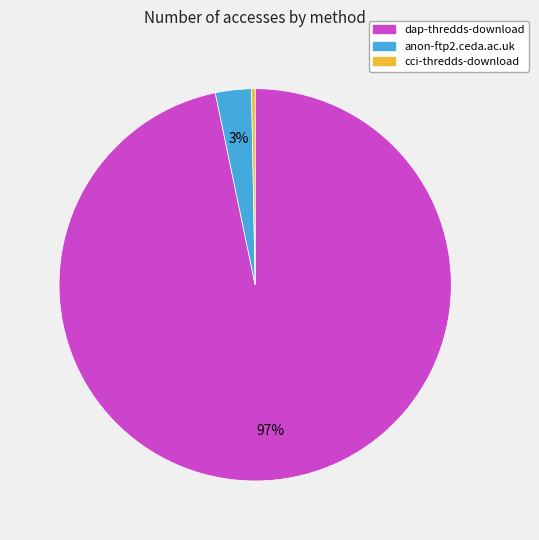

Count the number of slices in the pie.

3